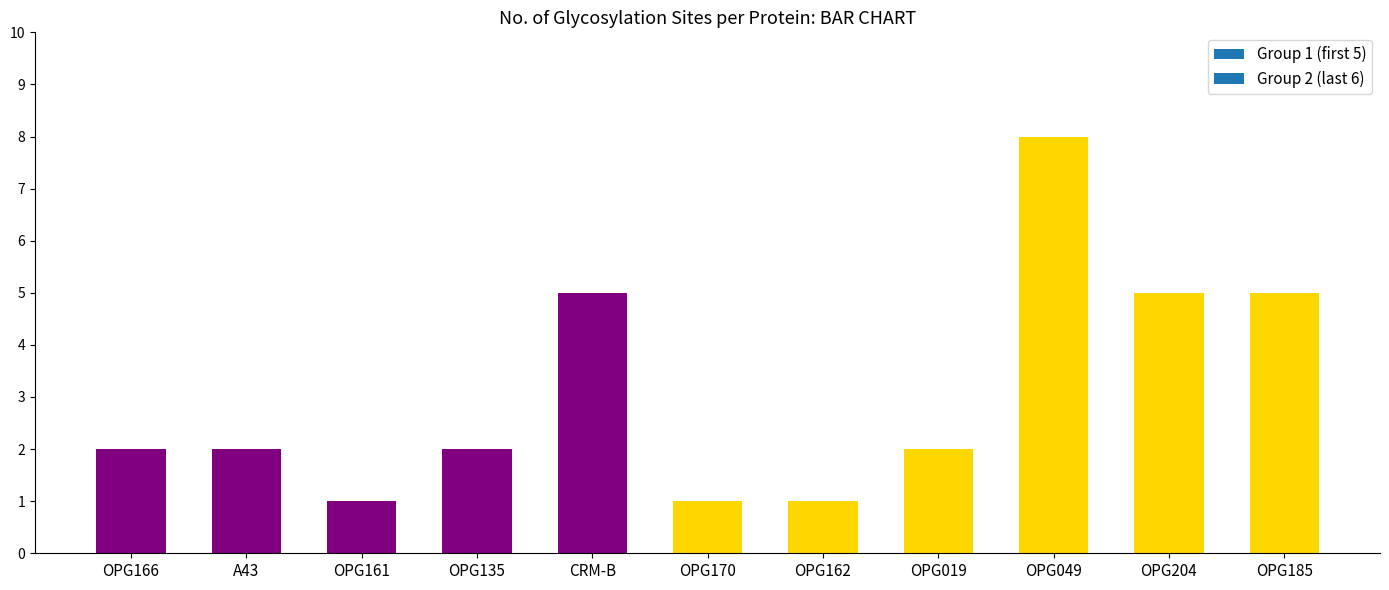

Does the chart contain any negative values?

No